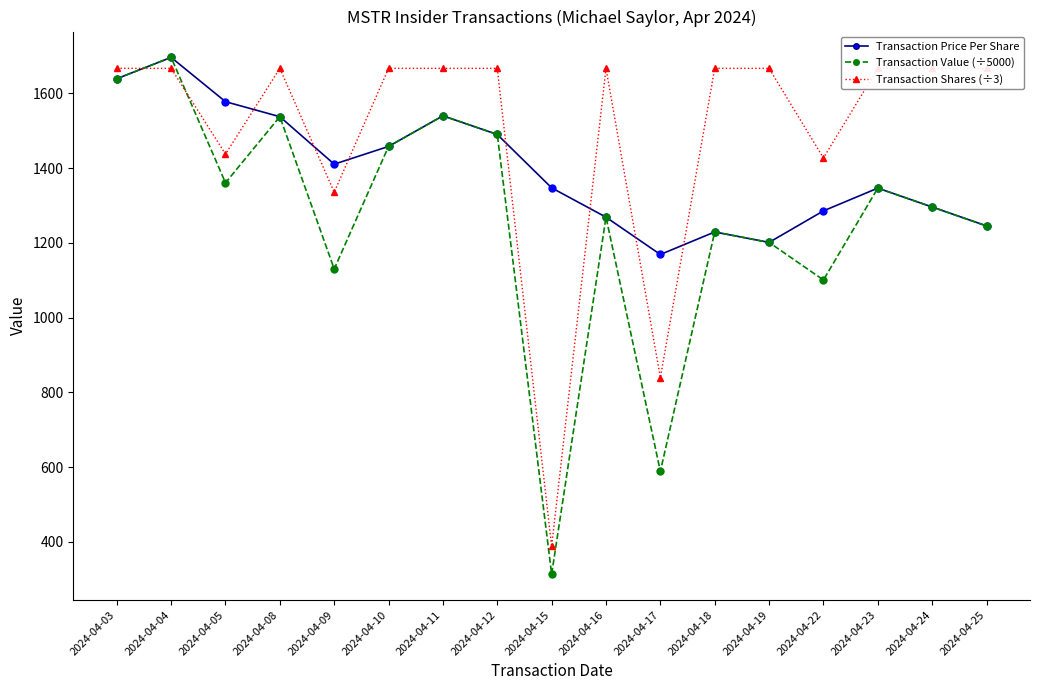

List the labels in order of Transaction Shares (÷3) value, largest first.

2024-04-03, 2024-04-04, 2024-04-08, 2024-04-10, 2024-04-11, 2024-04-12, 2024-04-16, 2024-04-18, 2024-04-19, 2024-04-23, 2024-04-24, 2024-04-25, 2024-04-05, 2024-04-22, 2024-04-09, 2024-04-17, 2024-04-15